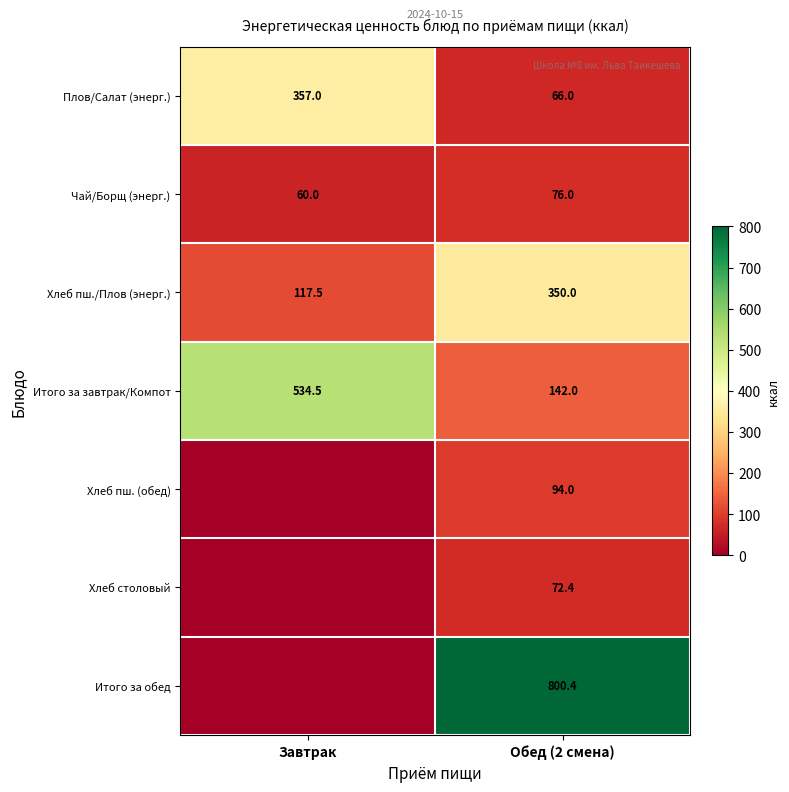

At Обед (2 смена), list the series in order from largest to smallest.

Итого за обед, Хлеб пш./Плов (энерг.), Итого за завтрак/Компот, Хлеб пш. (обед), Чай/Борщ (энерг.), Хлеб столовый, Плов/Салат (энерг.)